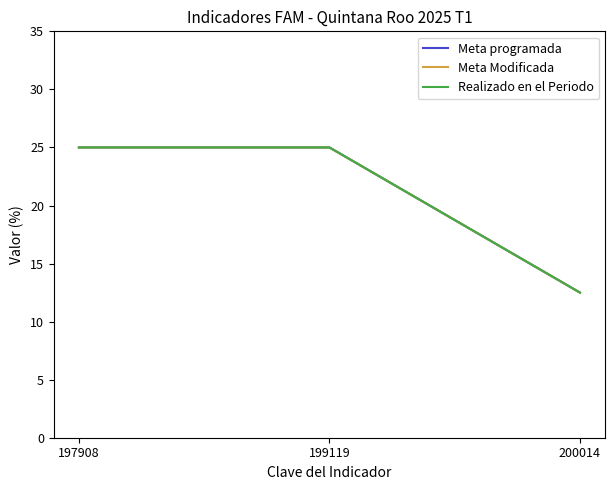

True or false: Meta Modificada has a value of 4.6 at 200014.

False